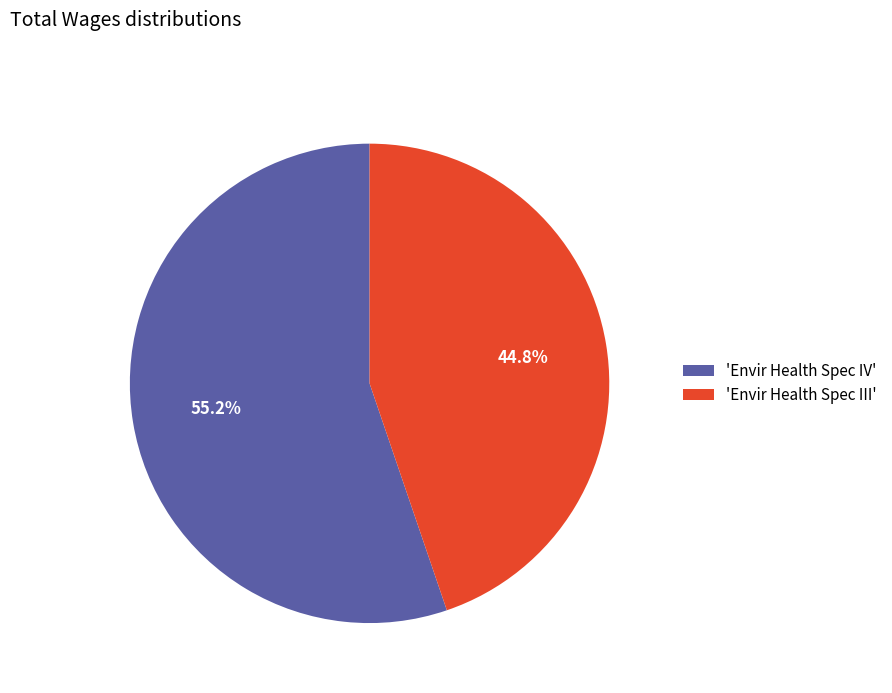

Which category has the smallest portion of the pie?

'Envir Health Spec III'